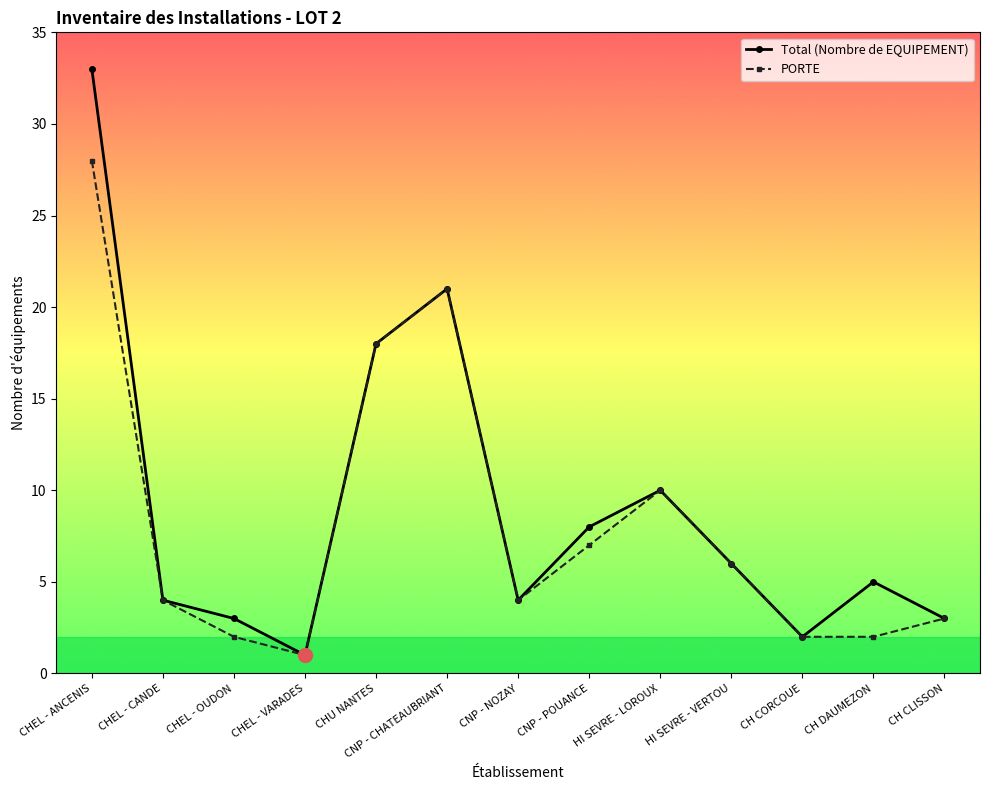

True or false: Total (Nombre de EQUIPEMENT) has more than 1 interior local peaks.

True